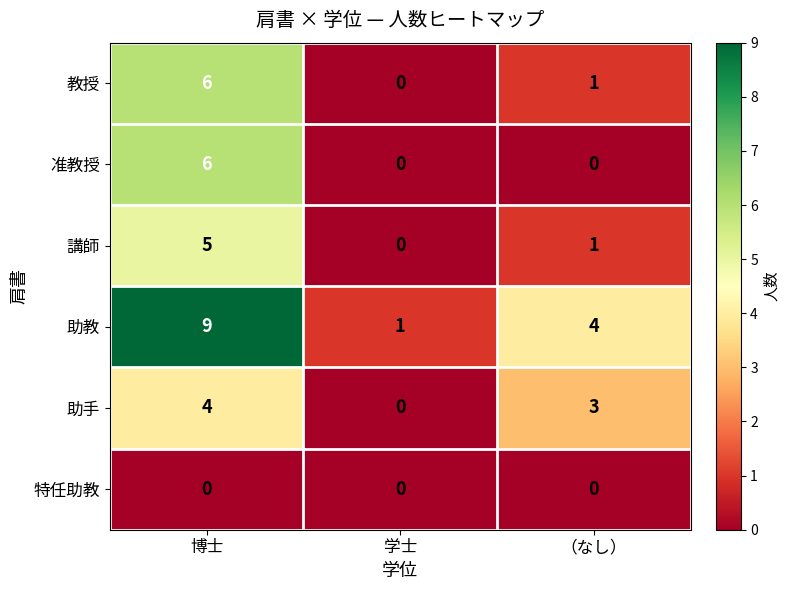

At how many categories does at least one series exceed 7?

1